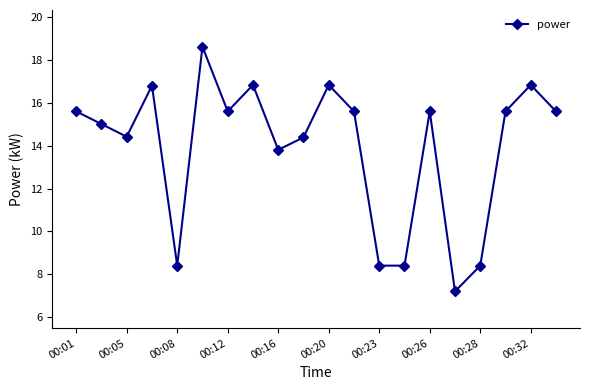

What is the difference between the maximum and second lowest values?

10.2